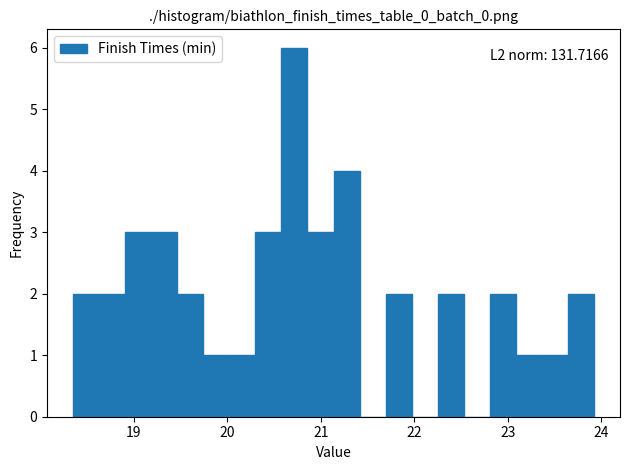

Read against the x-axis, roughly where is the centre of the tallest bar?

20.7